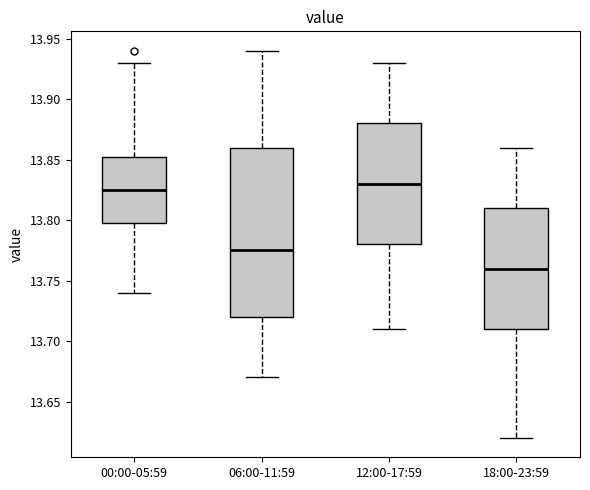

Reading left to right, read every box against the y-axis: the position of its median line, the range the box covers, and the ends of its whiskers. The values are not printed on the chart, so give them approximately, as read against the axis.

00:00-05:59: median 13.825, box 13.800 to 13.855, whiskers 13.740 to 13.930
06:00-11:59: median 13.775, box 13.720 to 13.860, whiskers 13.670 to 13.940
12:00-17:59: median 13.830, box 13.780 to 13.880, whiskers 13.710 to 13.930
18:00-23:59: median 13.760, box 13.710 to 13.810, whiskers 13.620 to 13.860